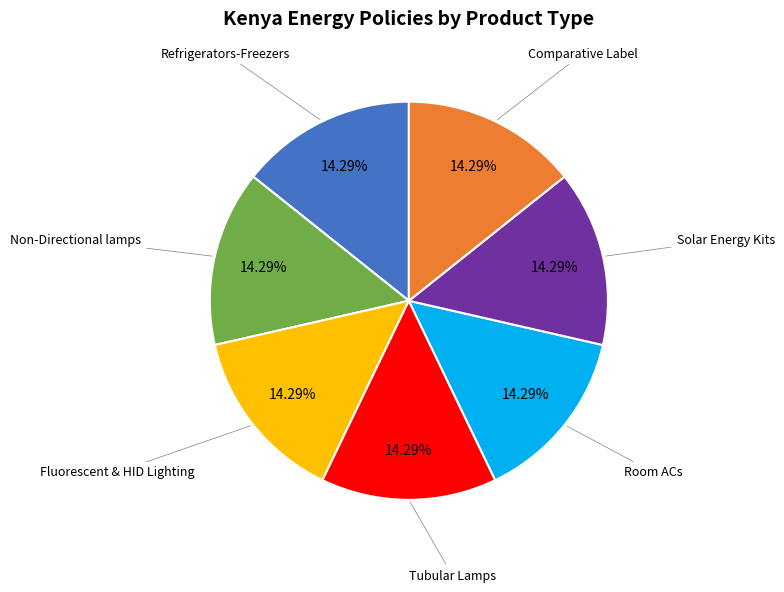

What is the ratio of the value at Comparative Label to the value at Room ACs?

1.0